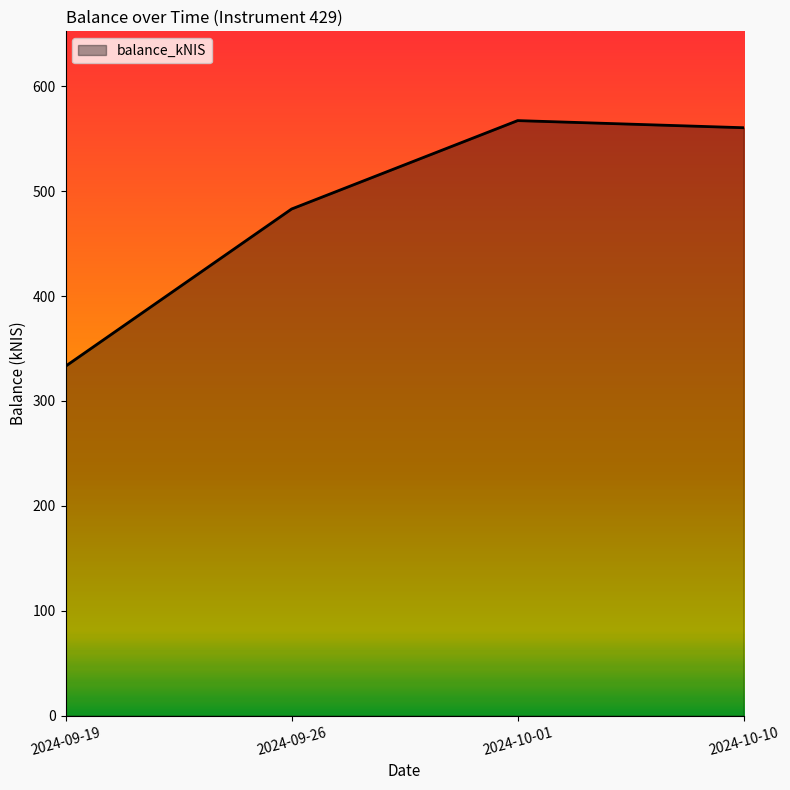

At which category does the data reach its first local peak?

2024-10-01